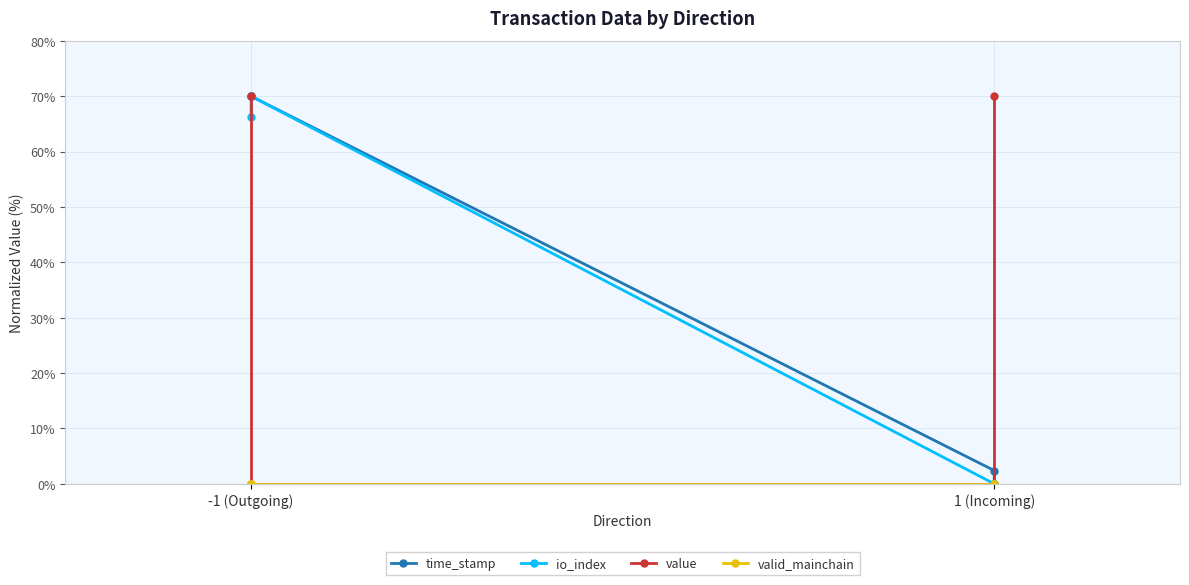

How many lines are shown in the chart?

4